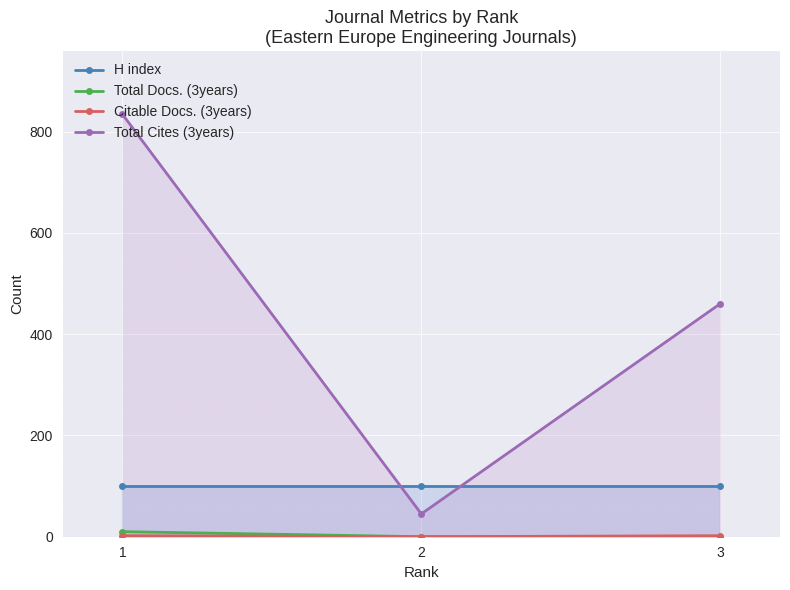

How many lines are shown in the chart?

4